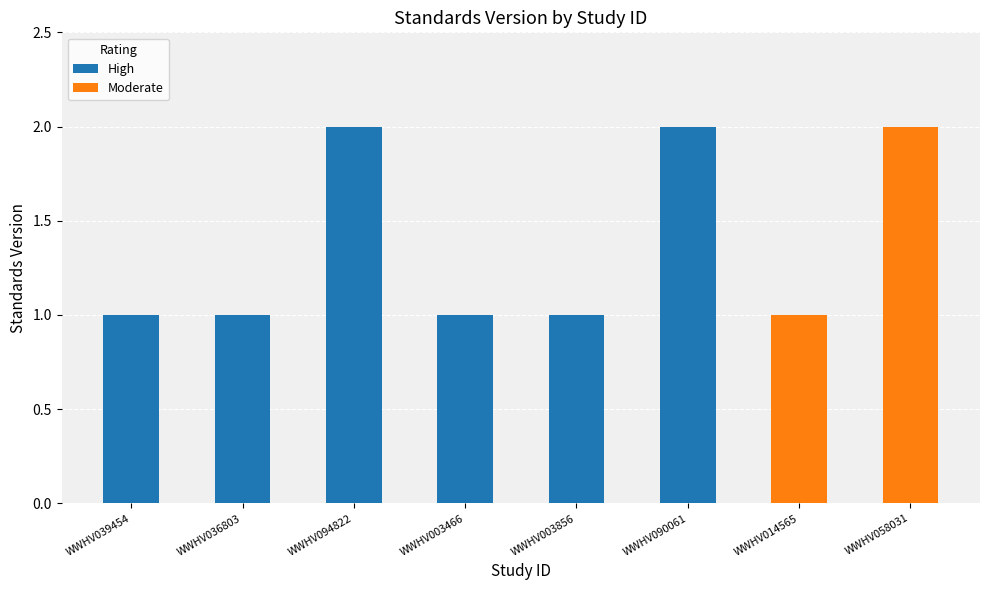

What is the sum of the values at WWHV036803 and WWHV039454?

2